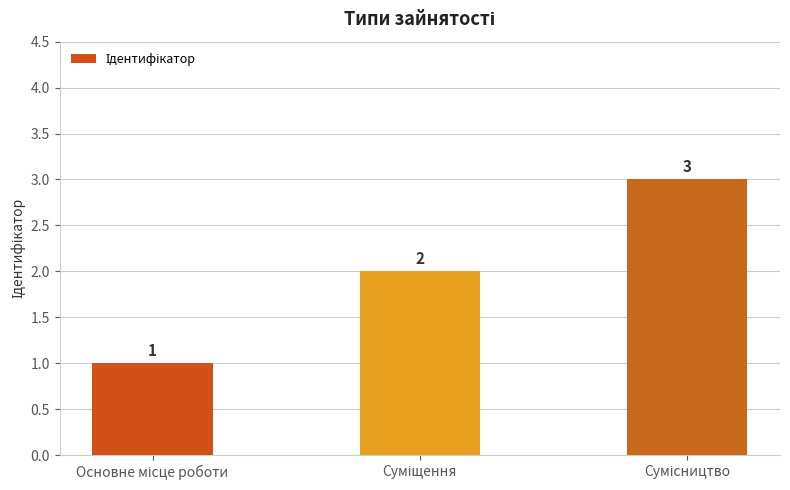

Does the chart contain stacked bars?

No